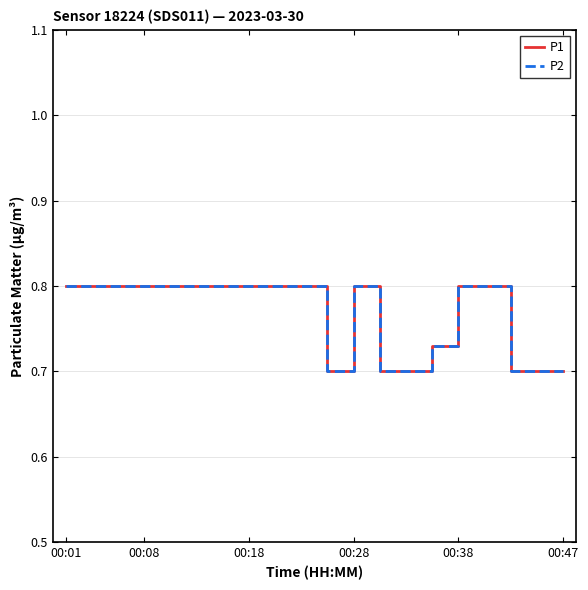

Does the chart display data point markers on the line(s)?

No